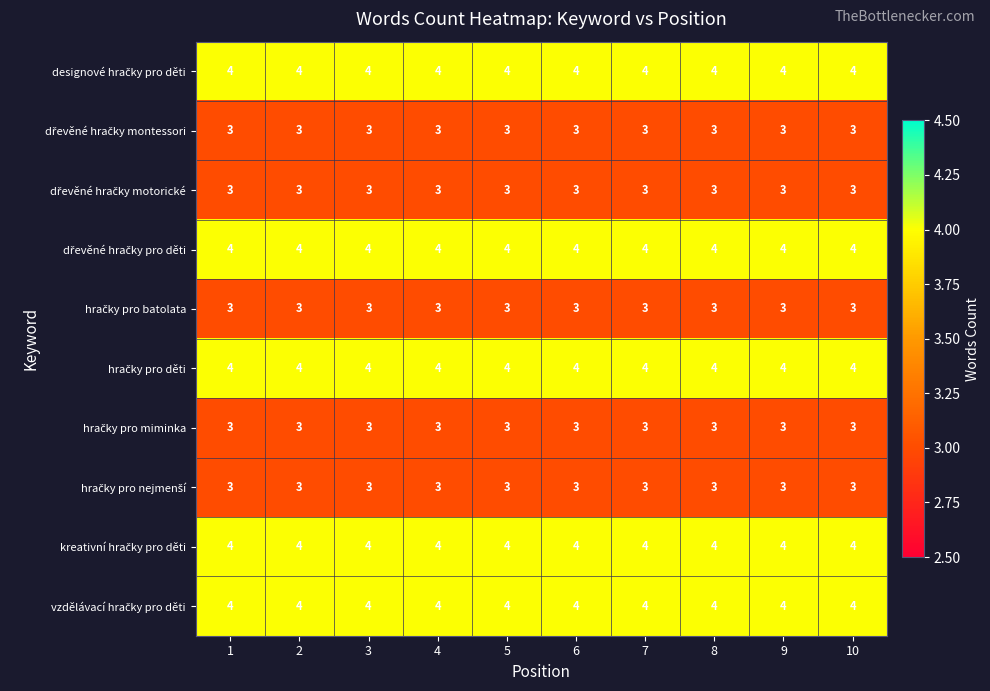

At how many categories does at least one series exceed 3?

10